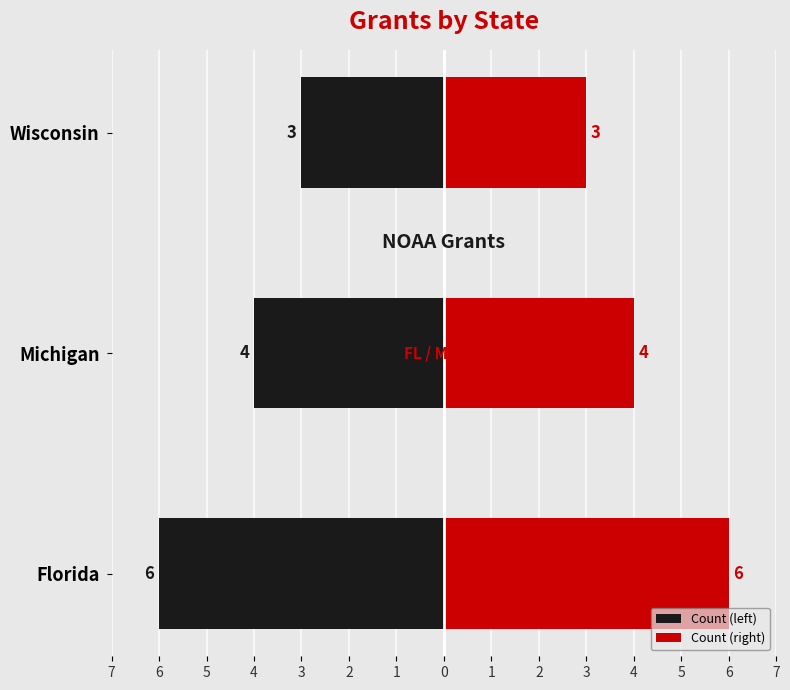

Rank the series by their average value, from lowest to highest.

Count (left), Count (right)